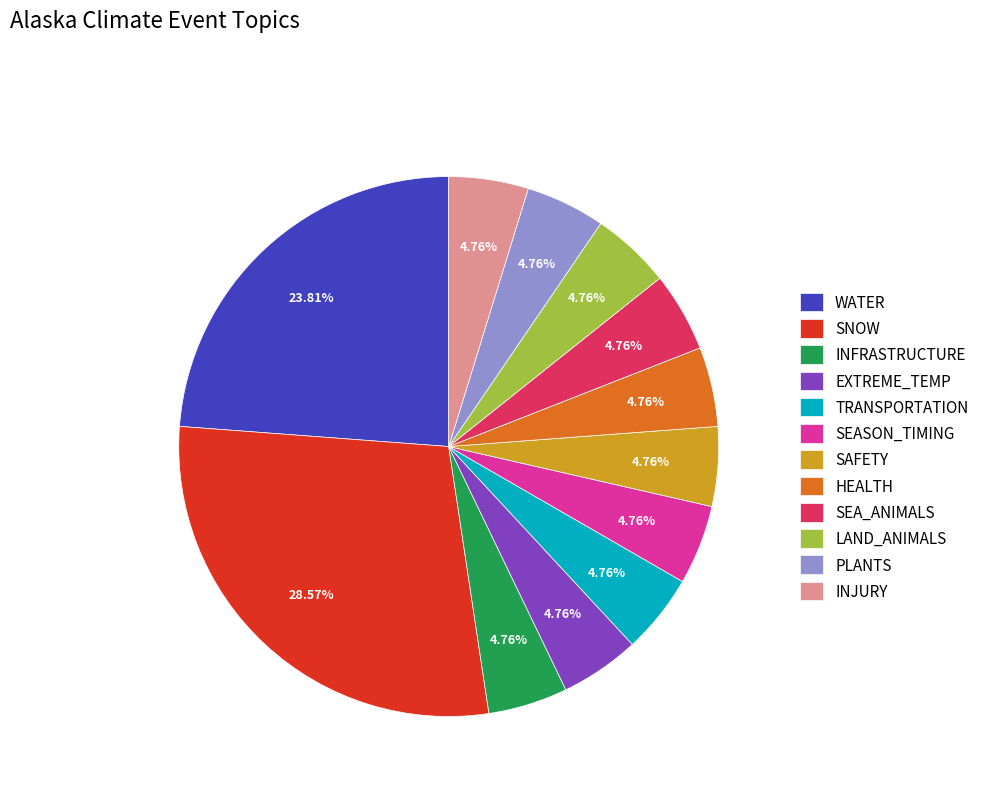

Approximately how many times larger is the value at LAND_ANIMALS compared to SEASON_TIMING?

1.0